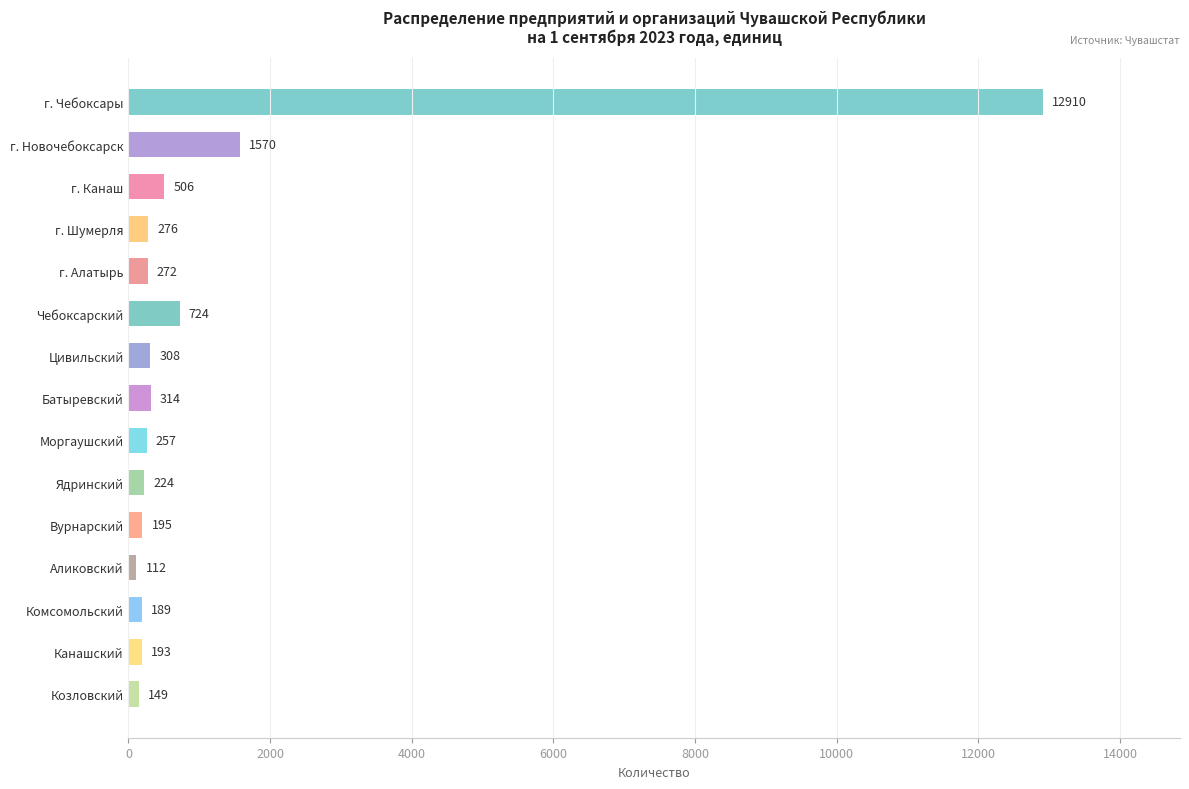

Does the chart contain any negative values?

No